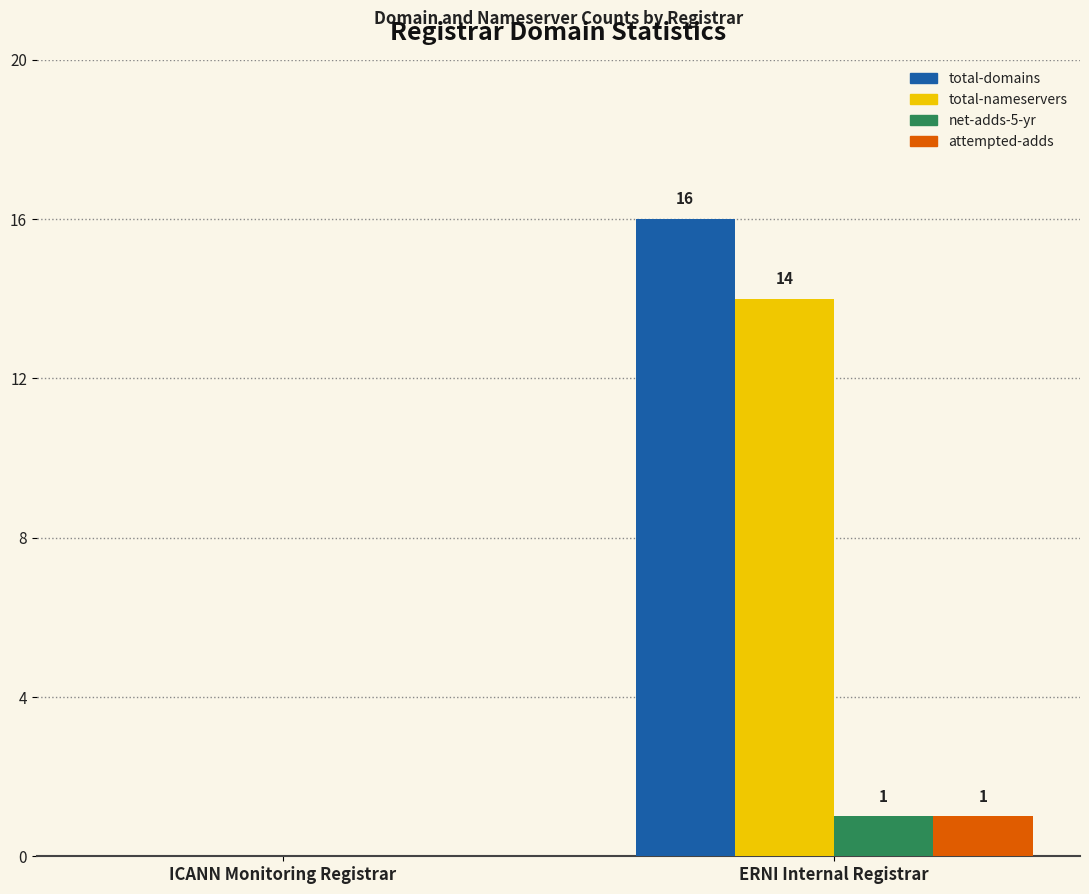

Where is attempted-adds nearest to the value 0?

ICANN Monitoring Registrar